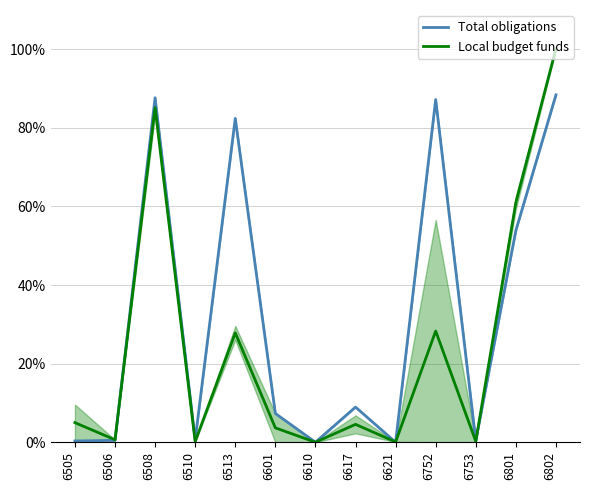

Which series has the widest spread of values?

Local budget funds